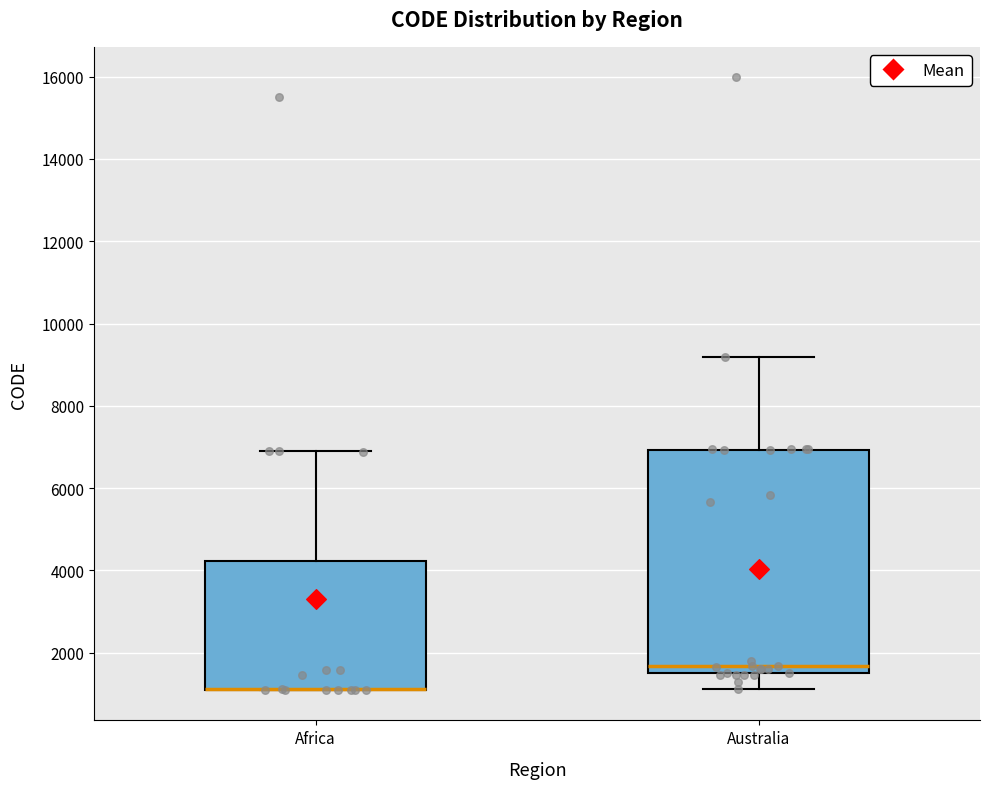

Reading left to right, transcribe this box plot: for each box, give where its median line is, the range the box spans, and where its two whiskers end, as read against the y-axis. The values are not printed on the chart, so give them approximately, as read against the axis.

Africa: median 1200 (drawn on the box's lower edge), box 1200 to 4200, whiskers 1200 to 7000
Australia: median 1600 (just above the box's lower edge), box 1600 to 7000, whiskers 1200 to 9200